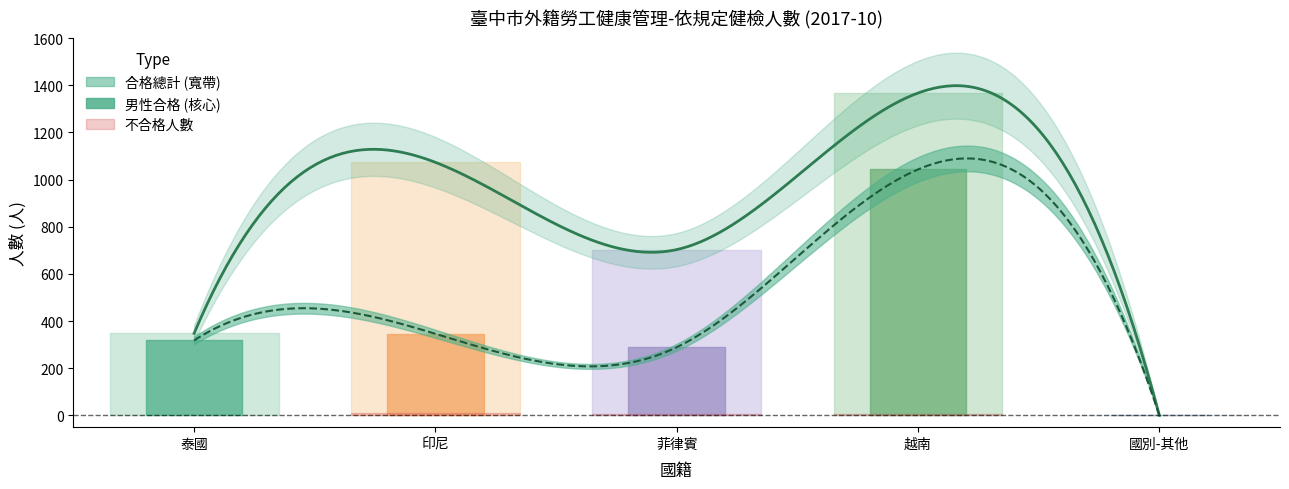

True or false: 國別-其他 and 泰國 intersect in this chart.

False